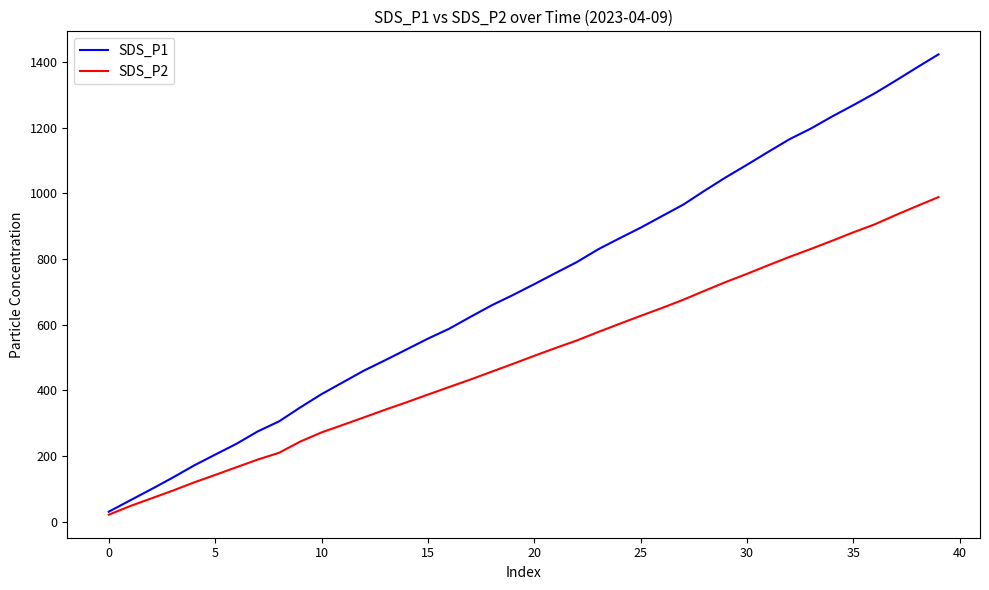

Which series has the widest spread of values?

SDS_P1